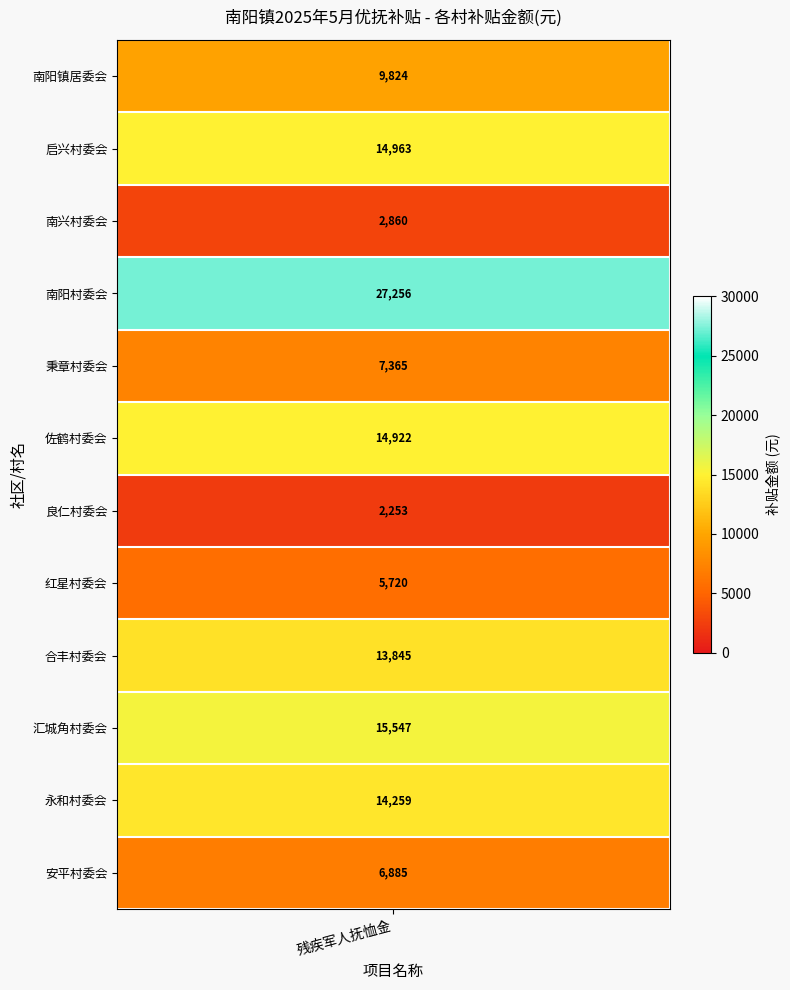

Rank the categories by value from highest to lowest.

南阳村委会, 汇城角村委会, 启兴村委会, 佐鹤村委会, 永和村委会, 合丰村委会, 南阳镇居委会, 秉章村委会, 安平村委会, 红星村委会, 南兴村委会, 良仁村委会